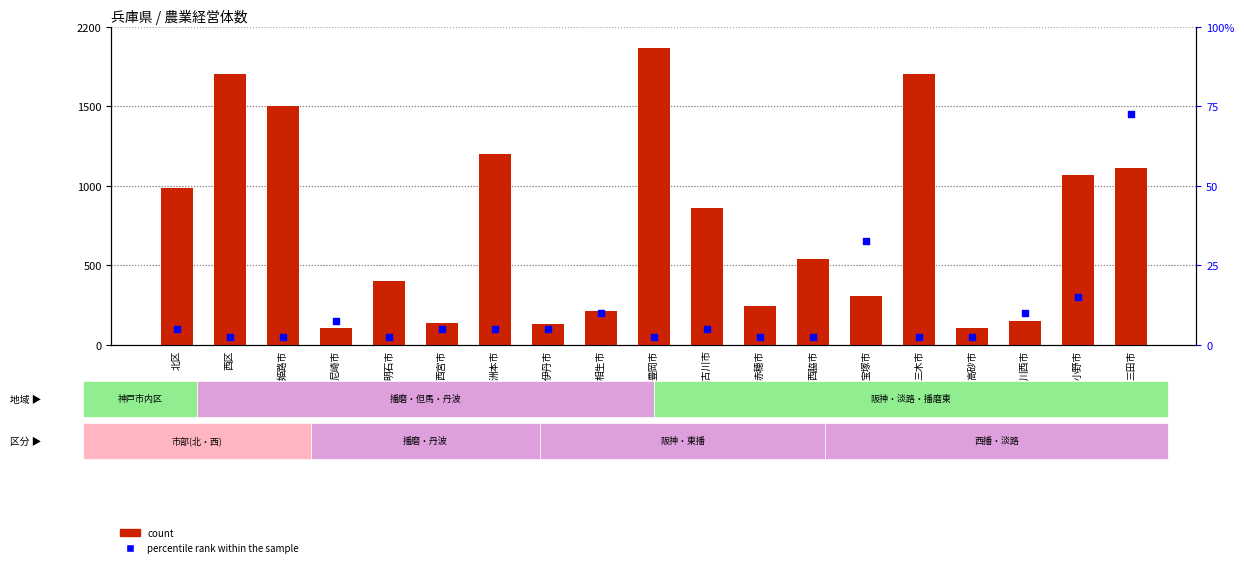

What is the total value across all series at 三田市?

62.2